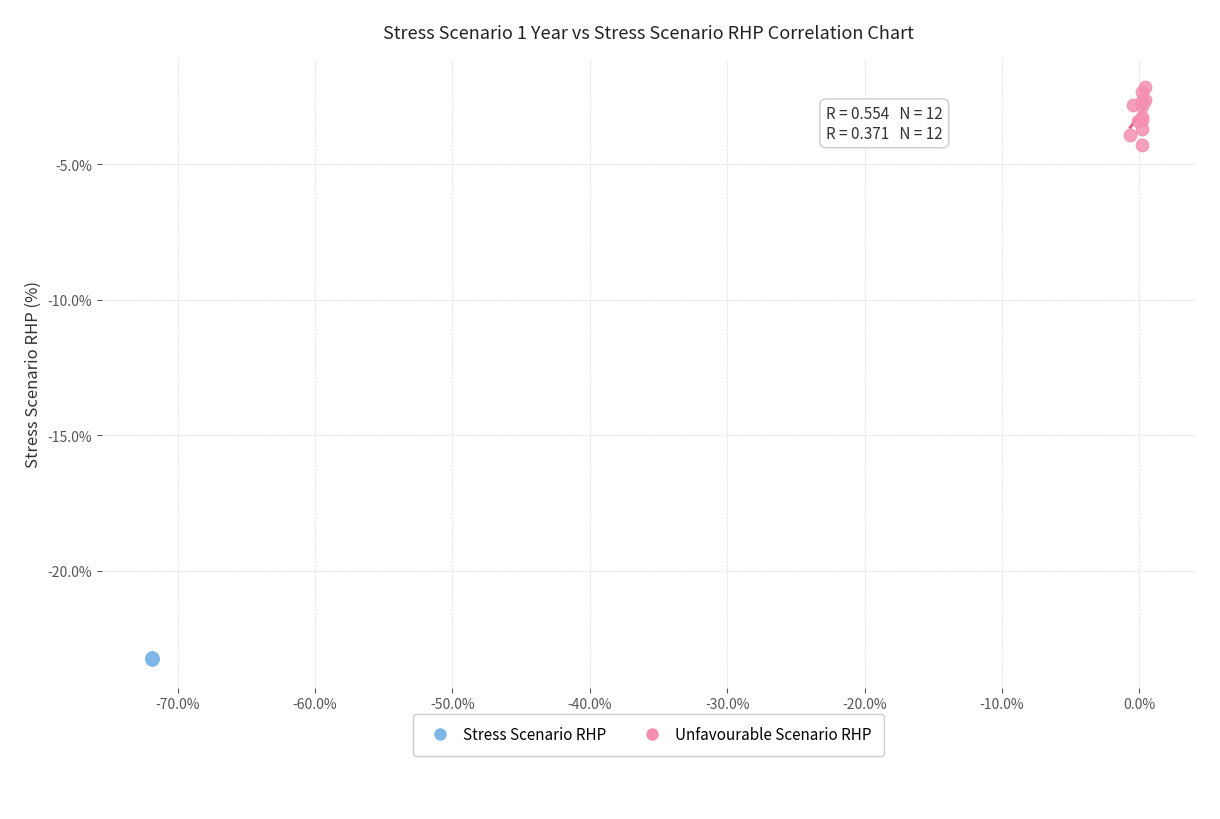

Which series reaches the maximum Y coordinate?

Unfavourable Scenario RHP